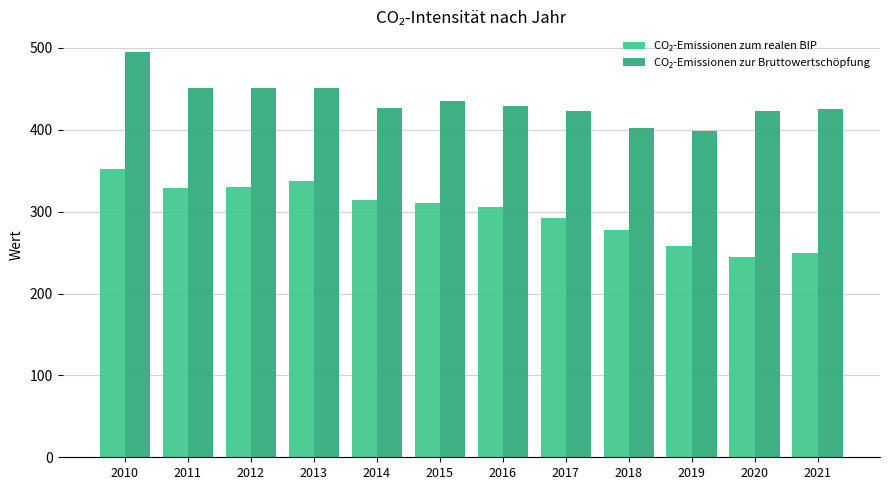

How many bars are there in total?

24